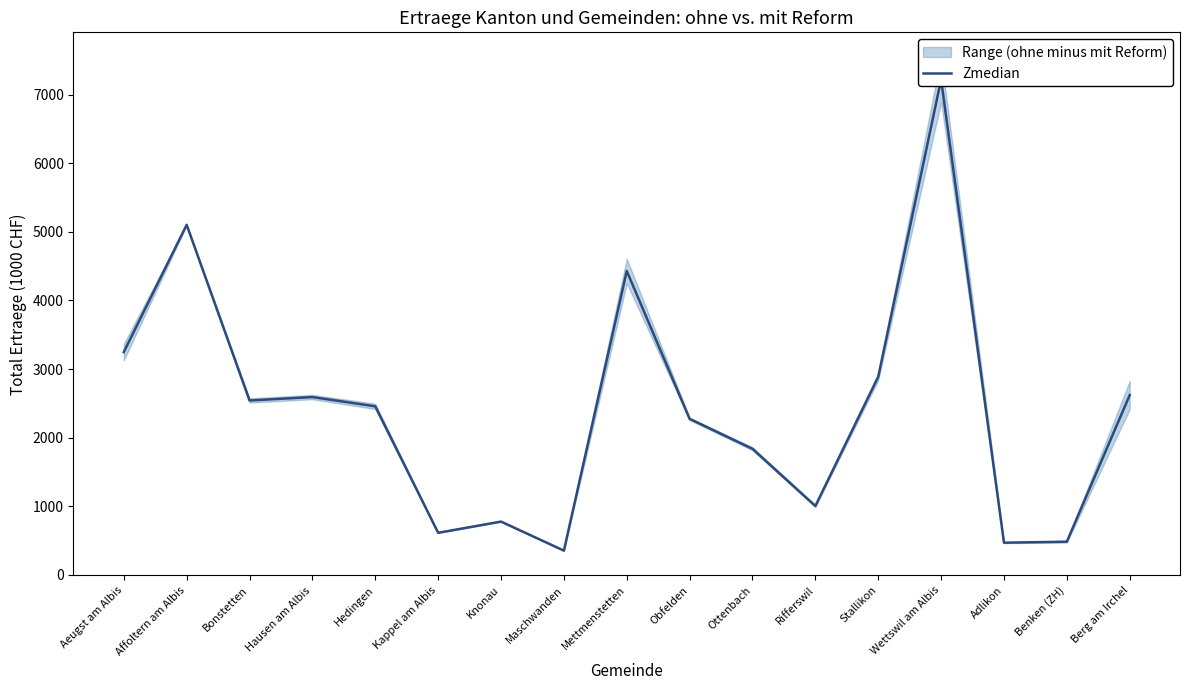

Where is the first local maximum?

Affoltern am Albis